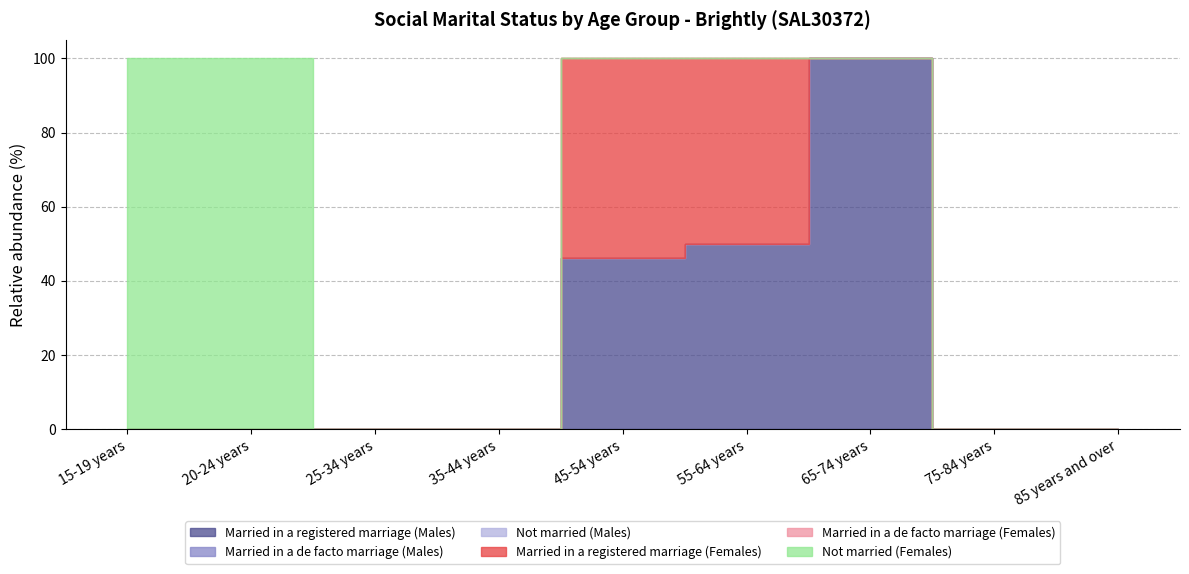

What is the label of the 5th point from the right?

45-54 years